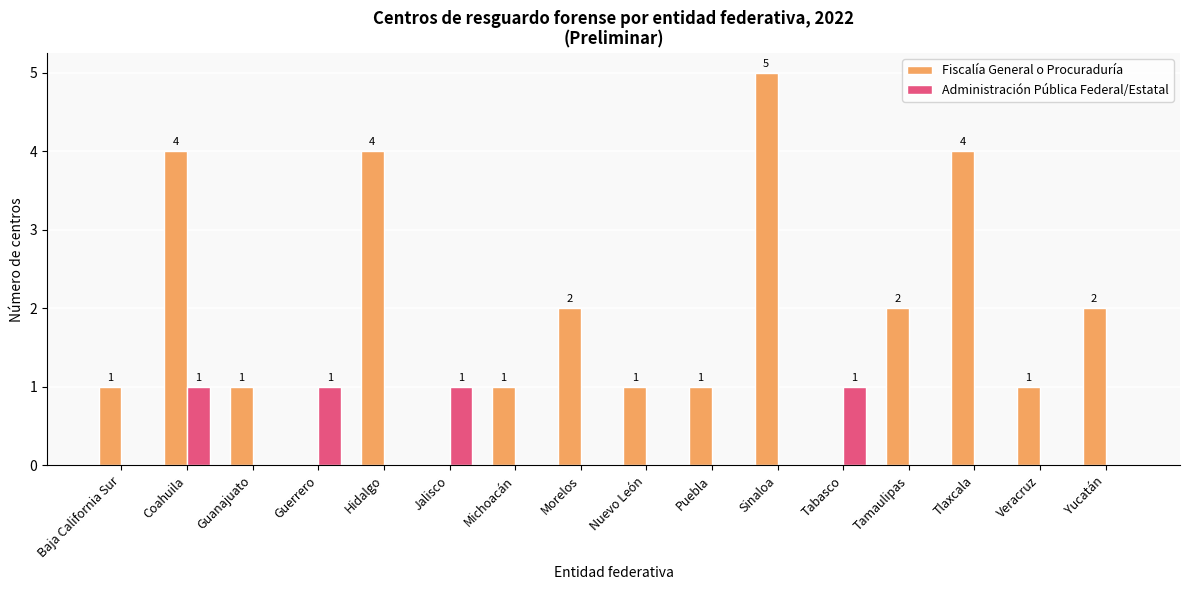

What are all the series names shown in the legend?

Fiscalía General o Procuraduría, Administración Pública Federal/Estatal